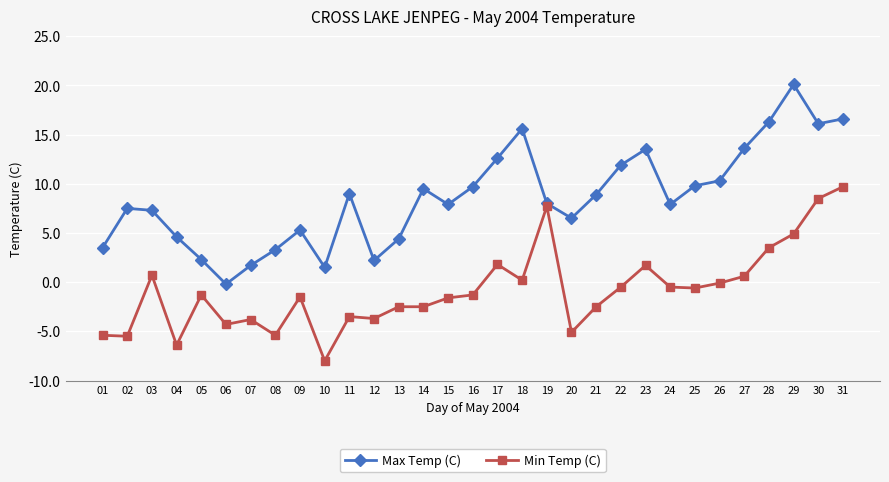

At which label does Min Temp (C) first exceed -1?

03